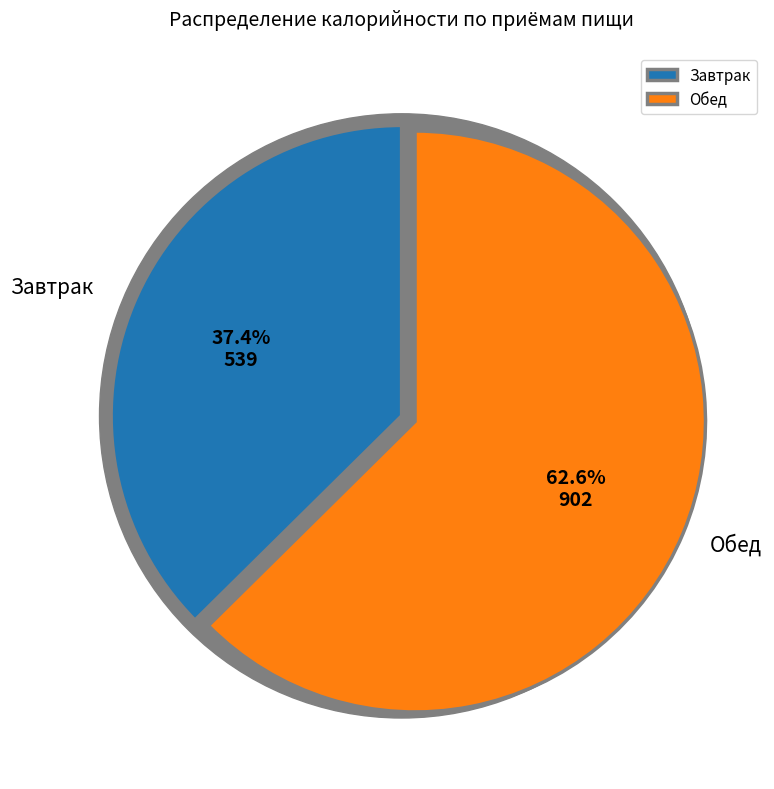

To the nearest percent, what is the difference between the Завтрак and Обед slice percentages?

25%